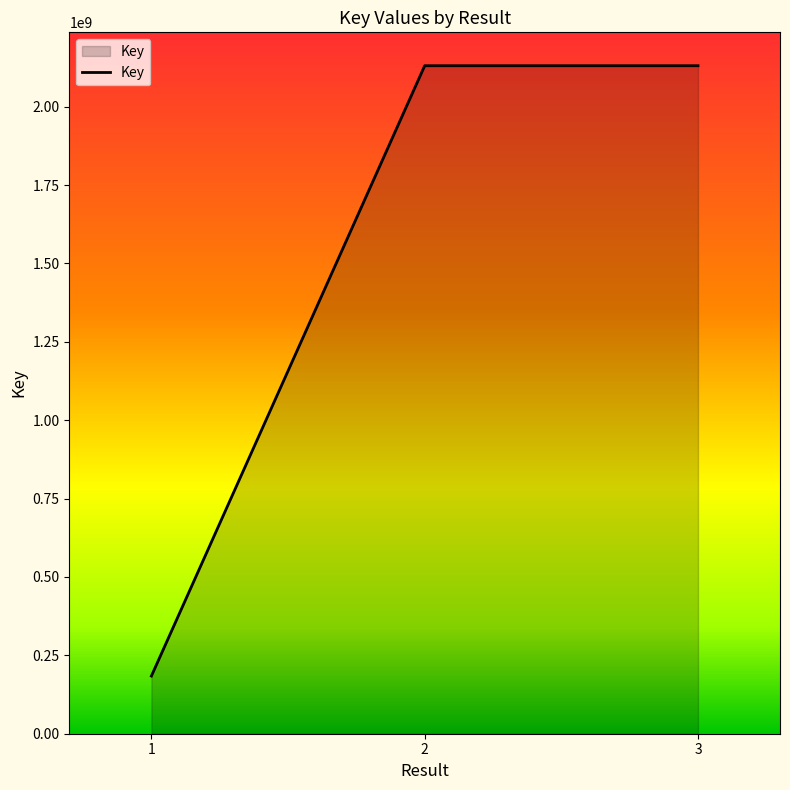

What is the difference between the second highest and minimum values?

1946434039